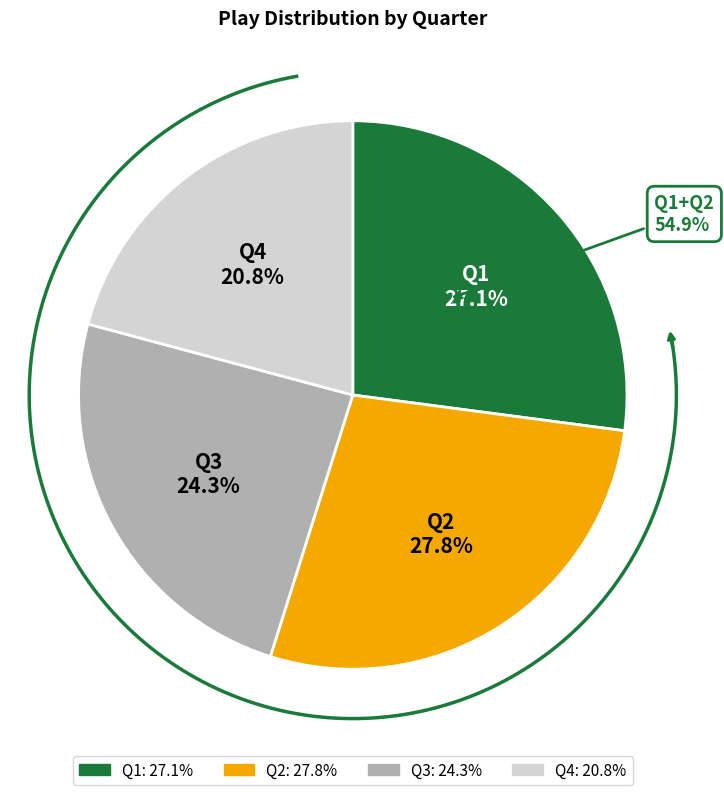

What is the ratio of the value at Q2 to the value at Q3?

1.1